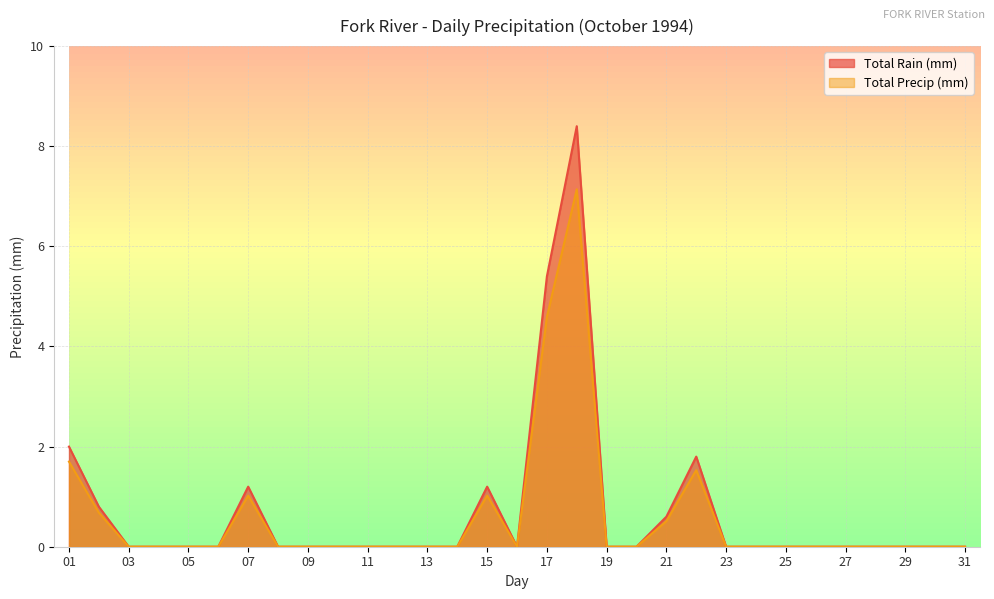

What are all the series names shown in the legend?

Total Rain (mm), Total Precip (mm)